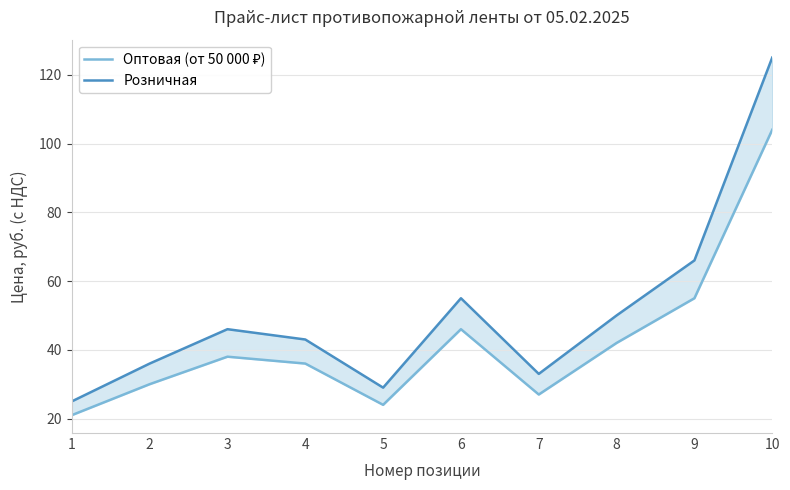

What is the total value across all series at 2?

66